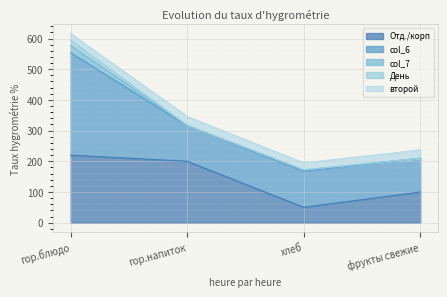

At which label does Отд./корп reach its minimum?

хлеб